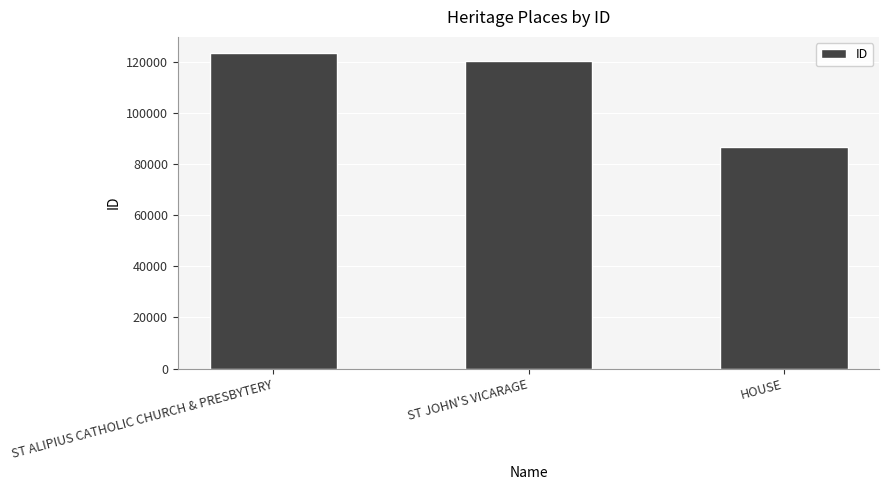

At which label does the data first exceed 120414?

ST ALIPIUS CATHOLIC CHURCH & PRESBYTERY